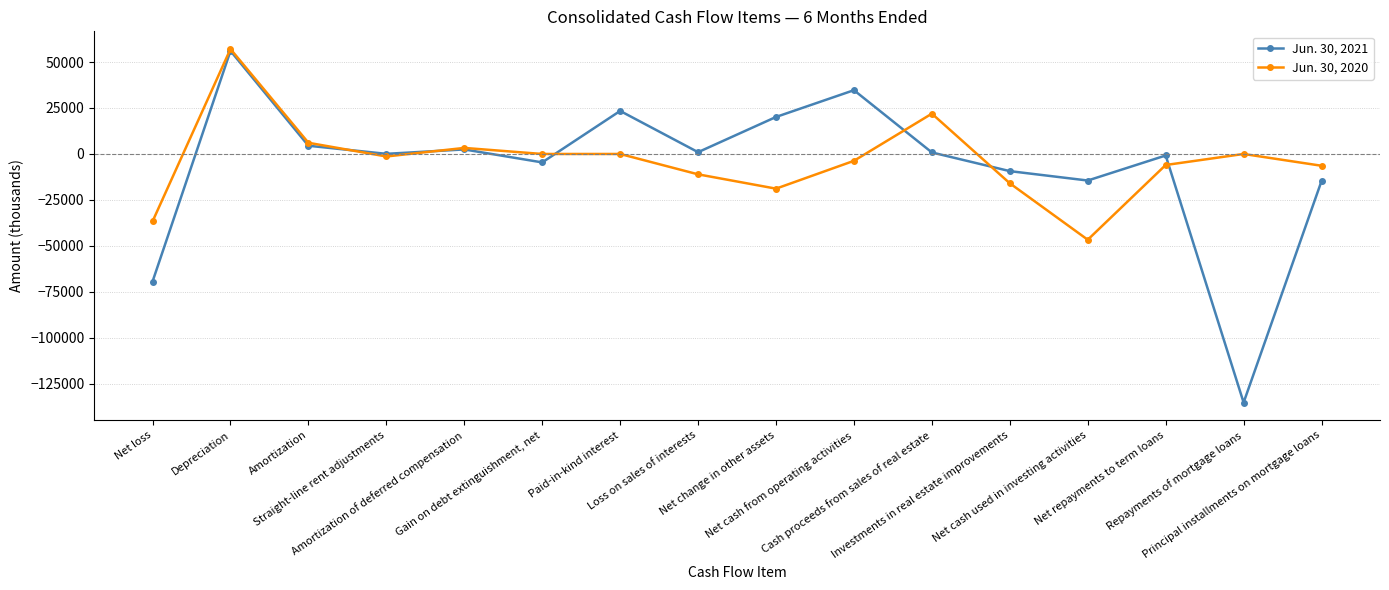

Where is the first local minimum for Jun. 30, 2020?

Straight-line rent adjustments